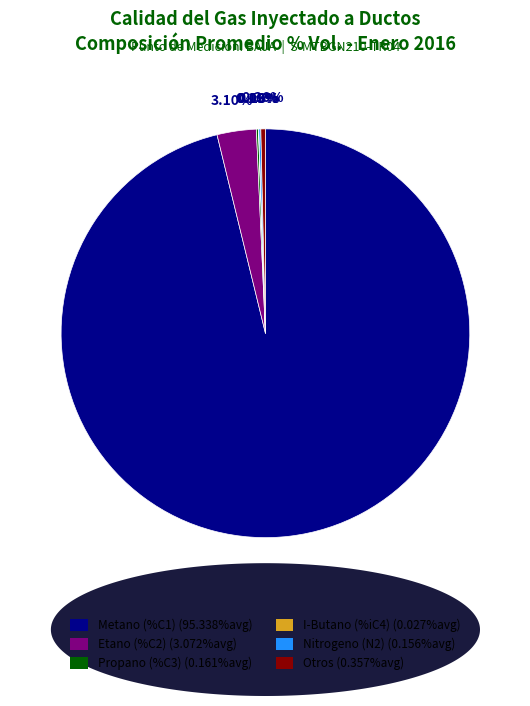

Does any single category account for the majority?

Yes